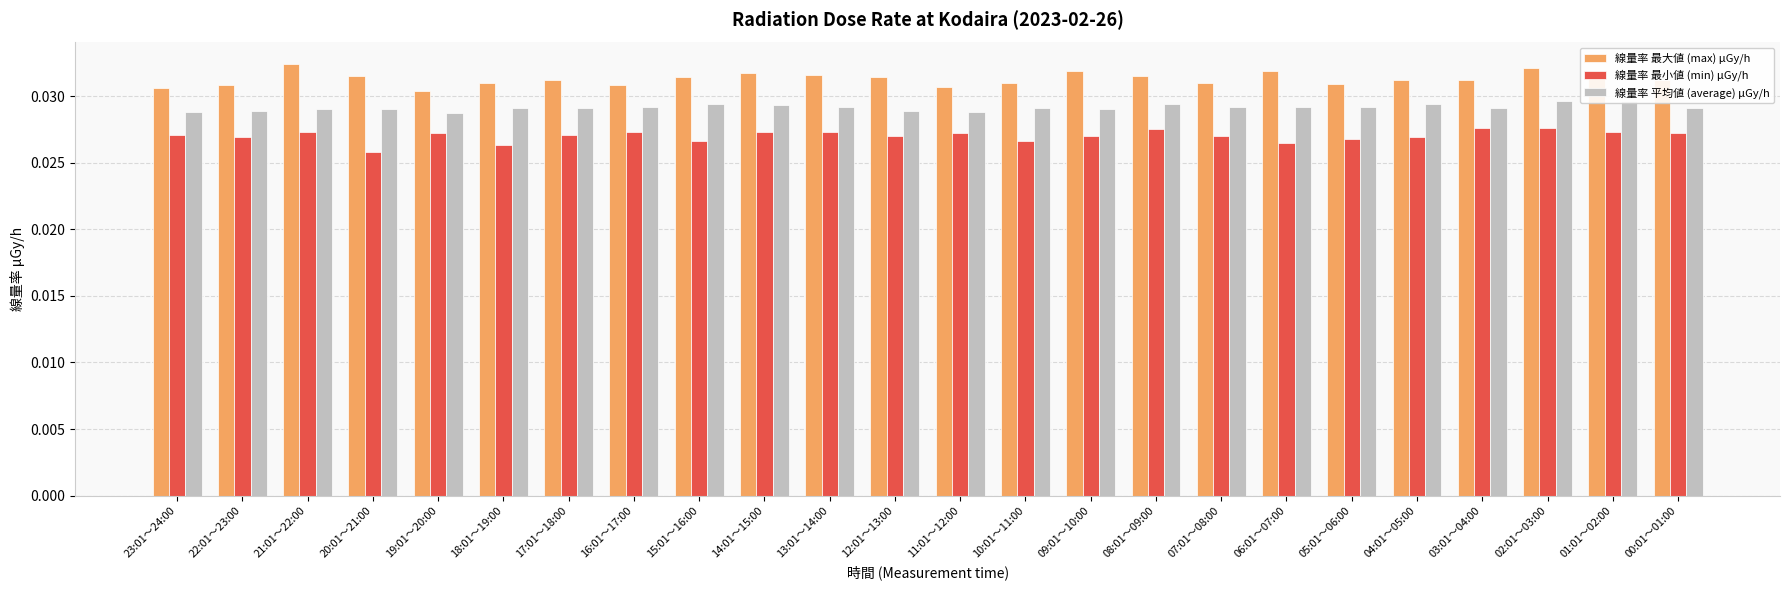

What is the sum of the 線量率 平均値 (average) μGy/h values at 16:01～17:00 and 19:01～20:00?

0.1